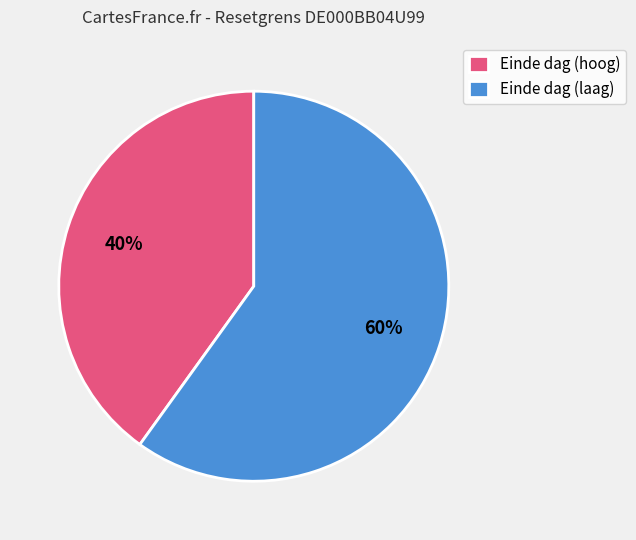

Between Einde dag (laag) and Einde dag (hoog), which is larger?

Einde dag (laag)